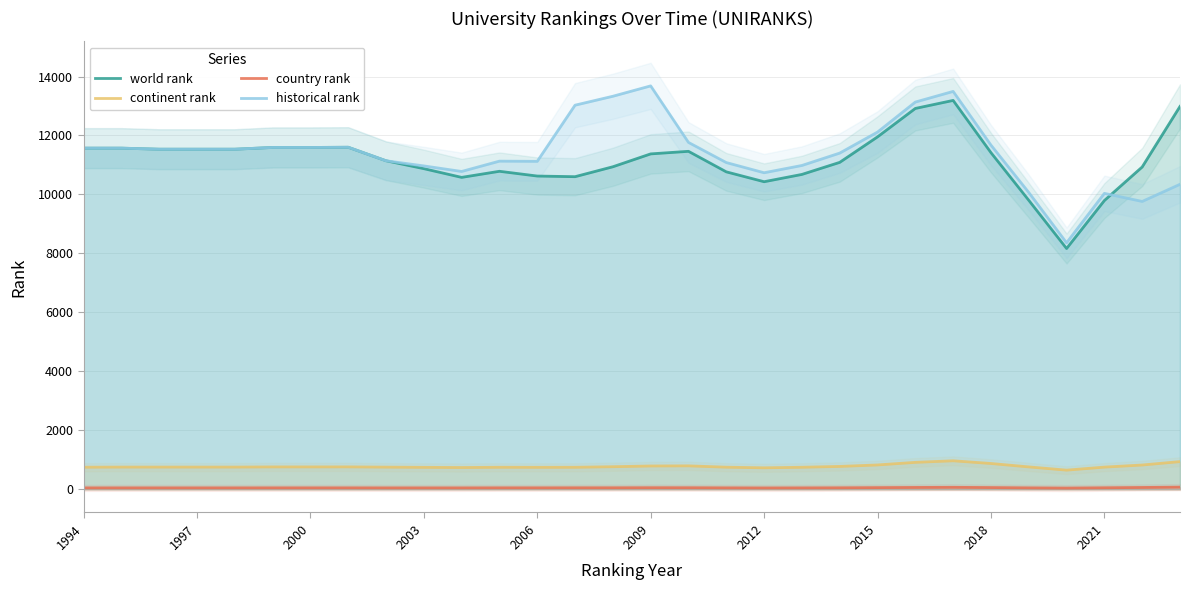

Rank the series by their maximum value, from lowest to highest.

country rank, continent rank, world rank, historical rank